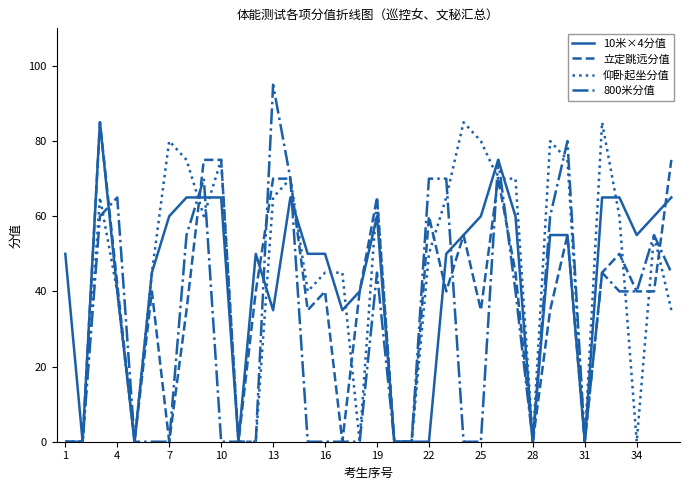

How many lines are shown in the chart?

4